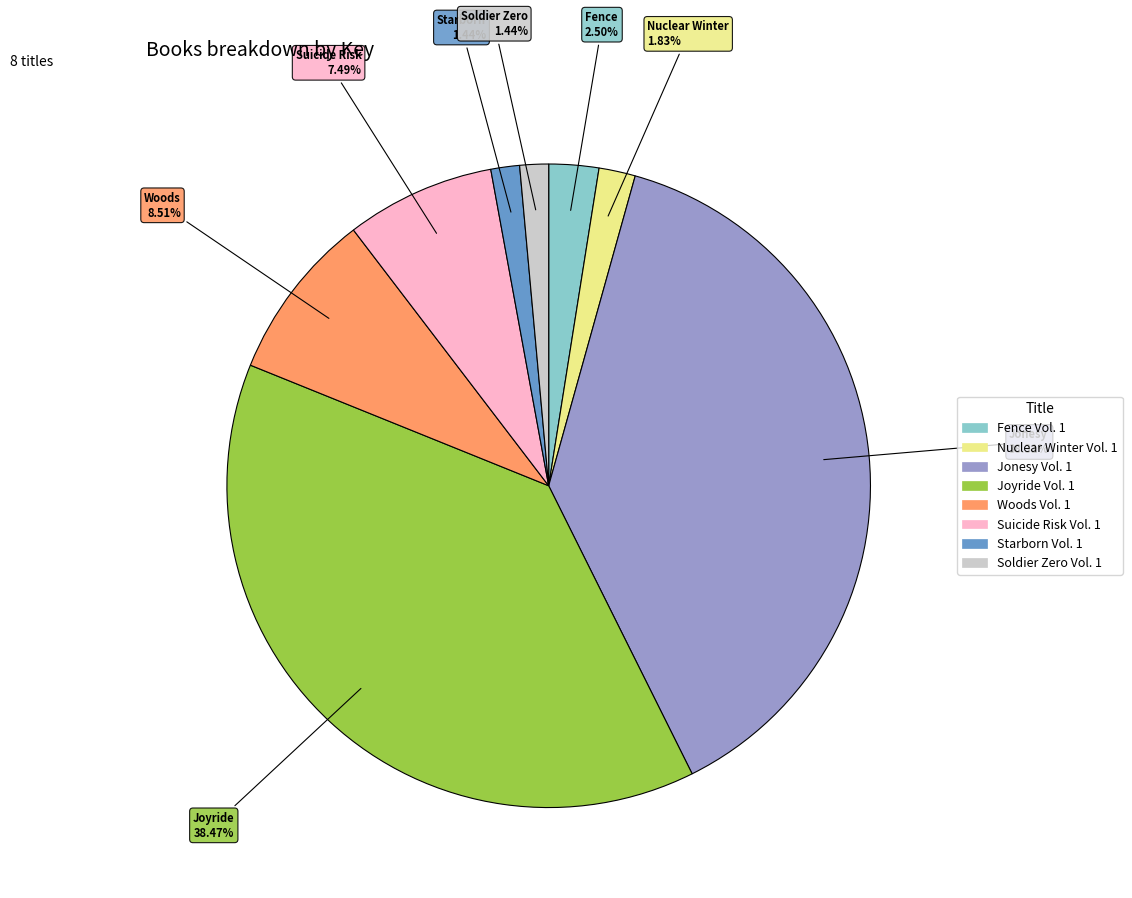

True or false: Jonesy Vol. 1 accounts for 24% of the total.

False